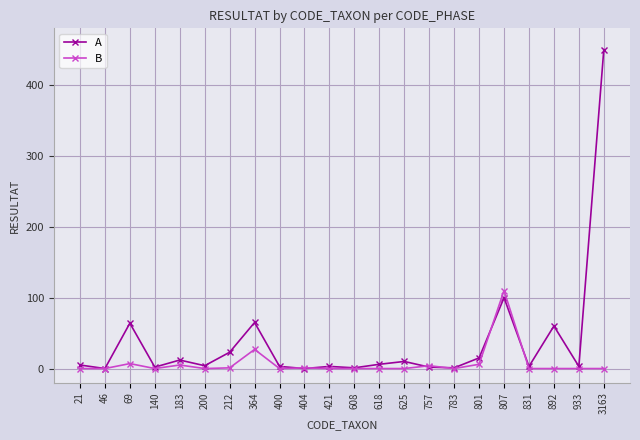

Count the number of categories in the chart.

22